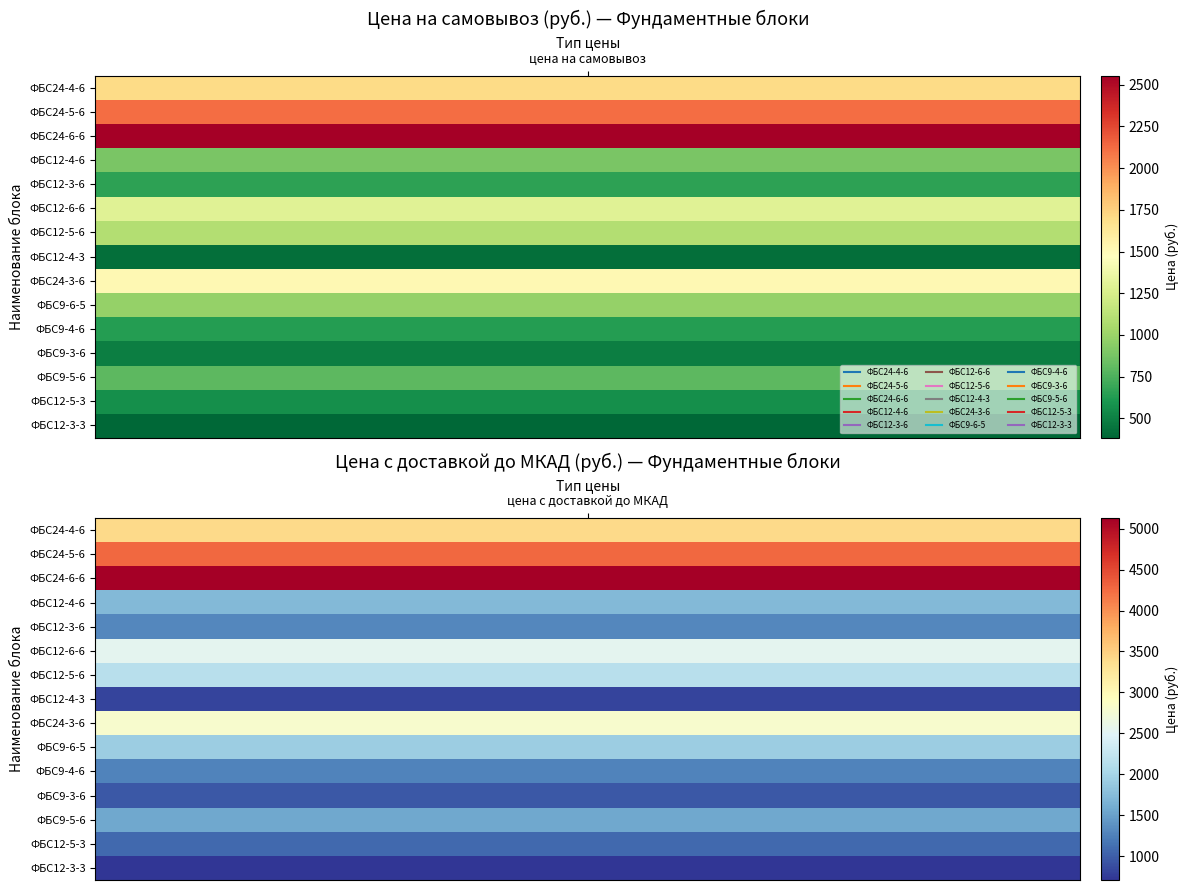

Rank the series by their maximum value, from highest to lowest.

ФБС24-6-6, ФБС24-5-6, ФБС24-4-6, ФБС24-3-6, ФБС12-6-6, ФБС12-5-6, ФБС9-6-5, ФБС12-4-6, ФБС9-5-6, ФБС12-3-6, ФБС9-4-6, ФБС12-5-3, ФБС9-3-6, ФБС12-4-3, ФБС12-3-3